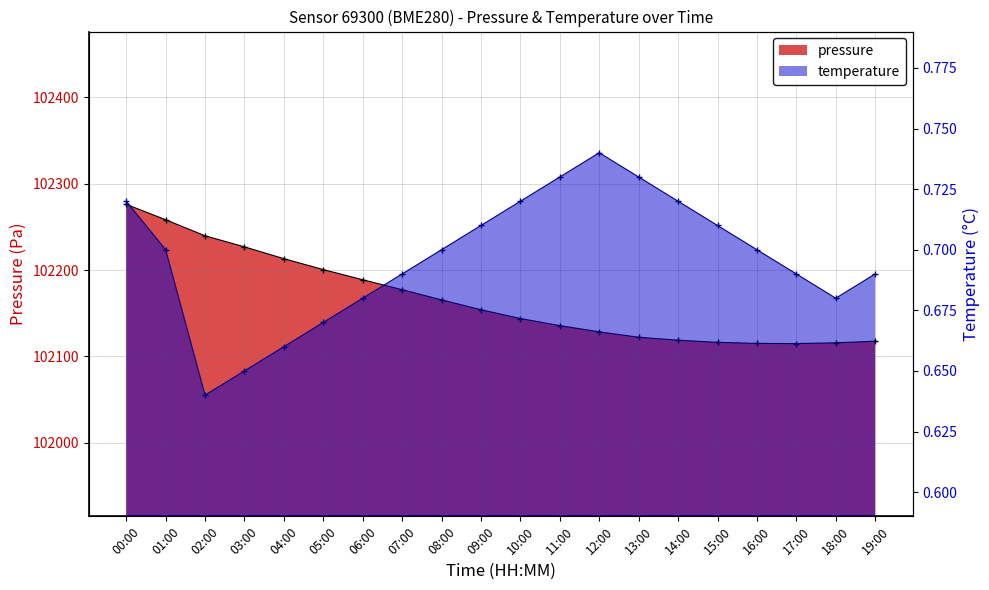

Reading right to left, what are all the values shown in this chart?

pressure: 102117.6	102115.8	102114.9	102115.1	102116.3	102118.8	102122.2	102128.4	102135.6	102143.9	102154.1	102165.4	102177.2	102188.8	102200.5	102213.1	102226.8	102239.6	102258.2	102276.1
temperature: 0.7	0.7	0.7	0.7	0.7	0.7	0.7	0.7	0.7	0.7	0.7	0.7	0.7	0.7	0.7	0.7	0.7	0.6	0.7	0.7